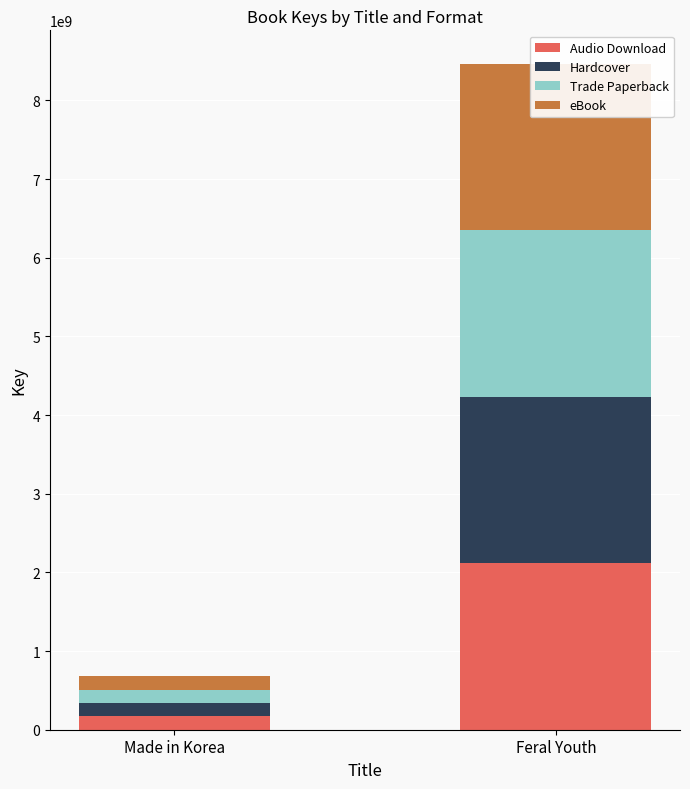

The value of eBook at Feral Youth is 665593113. True or false?

False